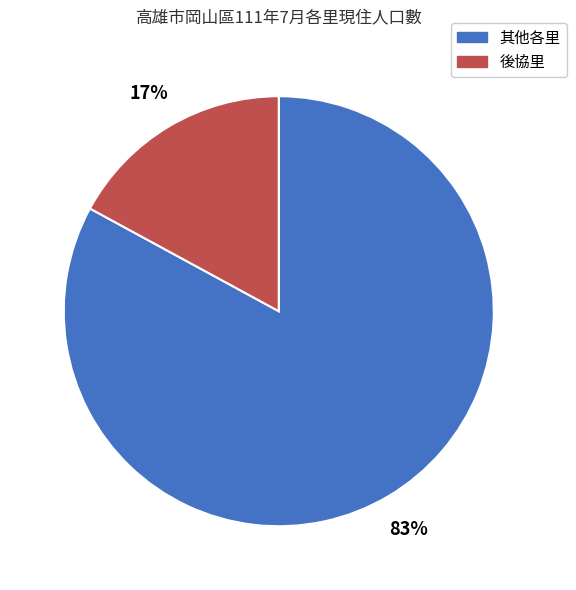

Does any single category account for the majority?

Yes